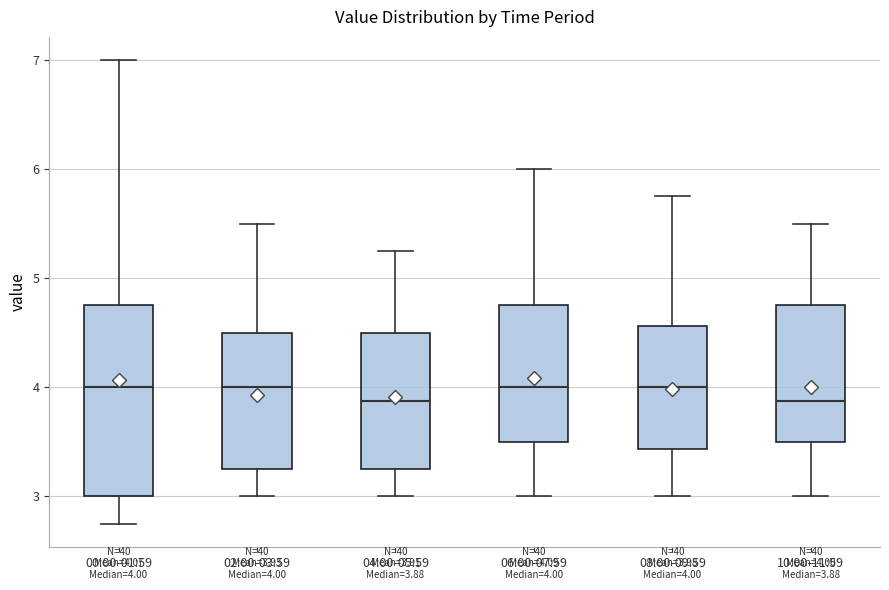

Comparing the boxes themselves (not the whiskers), which one is the tallest?

00:00-01:59